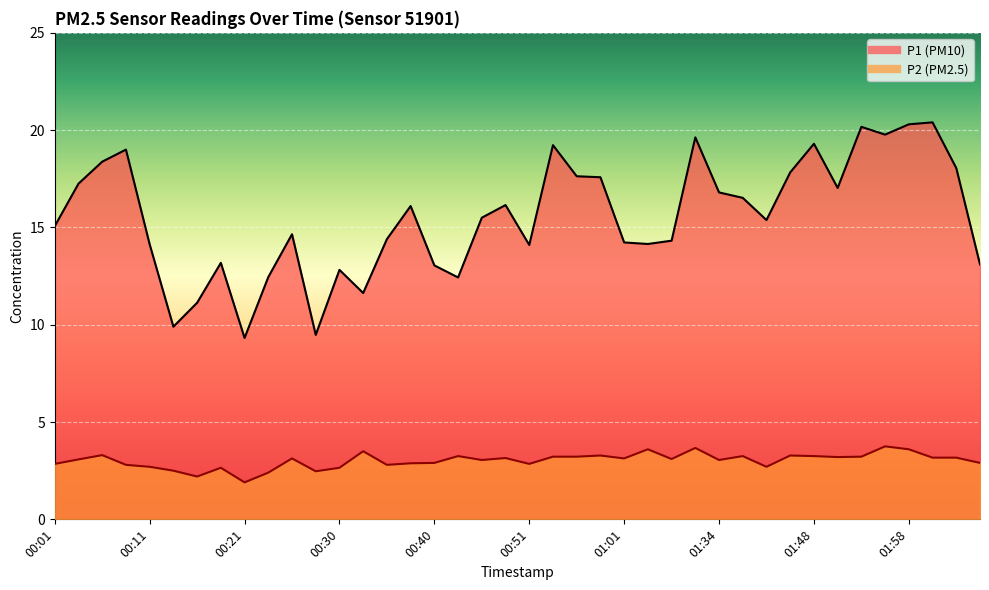

What is the spread (max minus min) of values at 00:11?

11.4